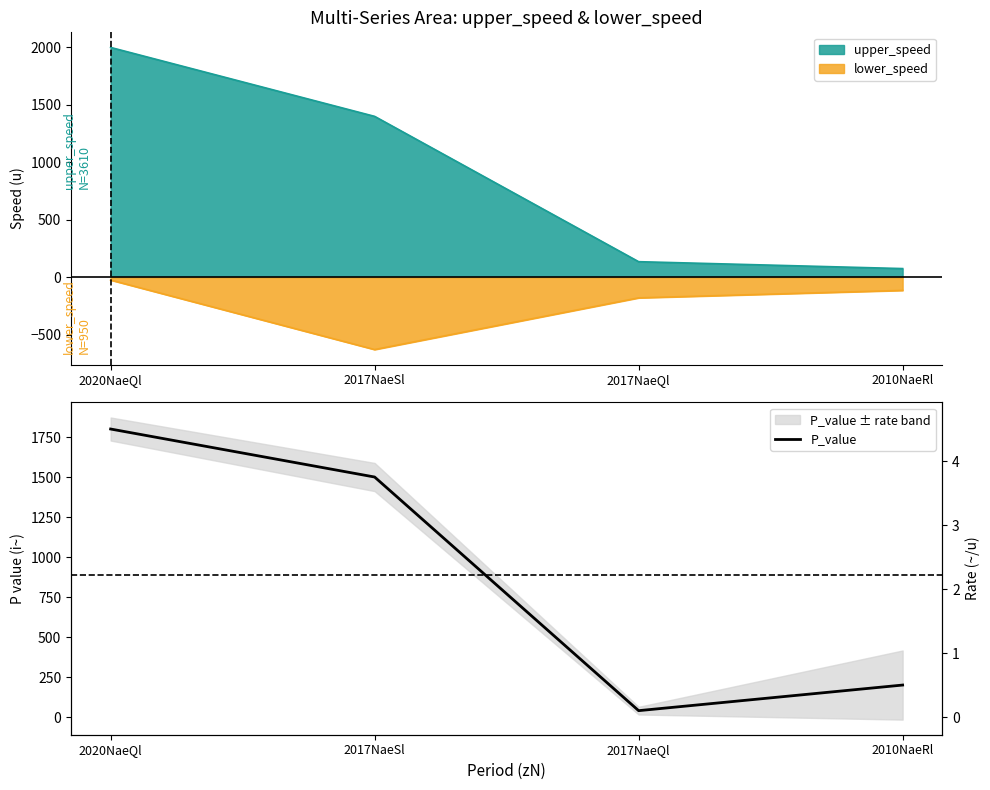

True or false: the data has more than 1 interior local peaks.

False